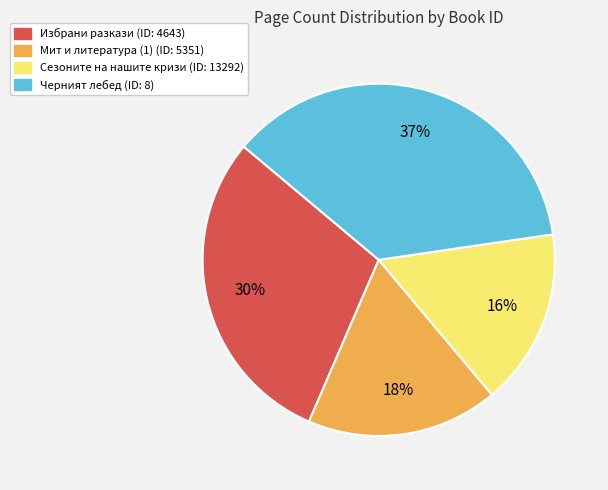

Does any single category account for the majority?

No